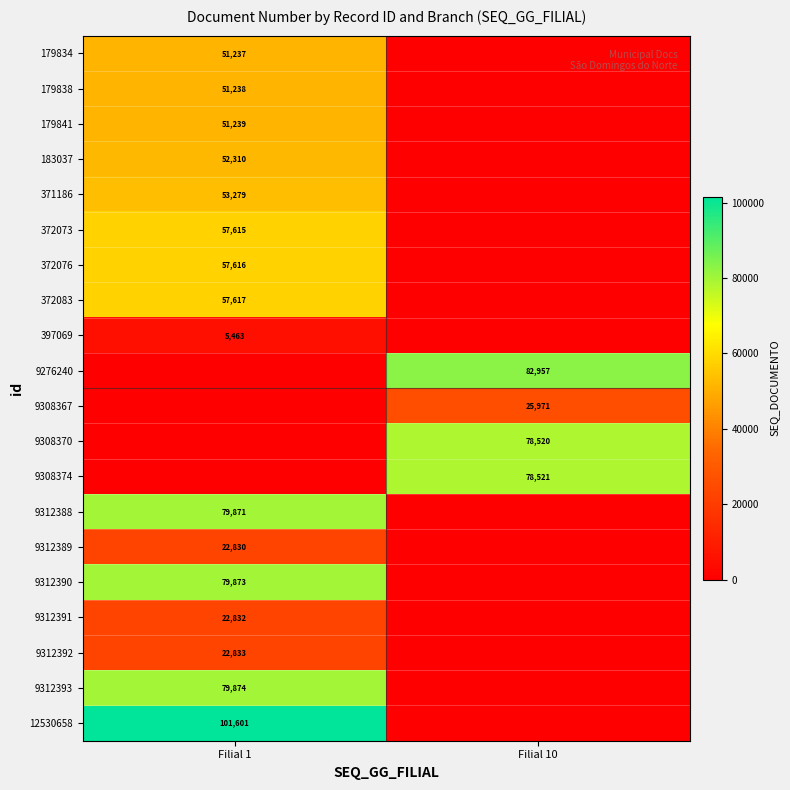

The value of 9312393 at Filial 1 is 79874. True or false?

True